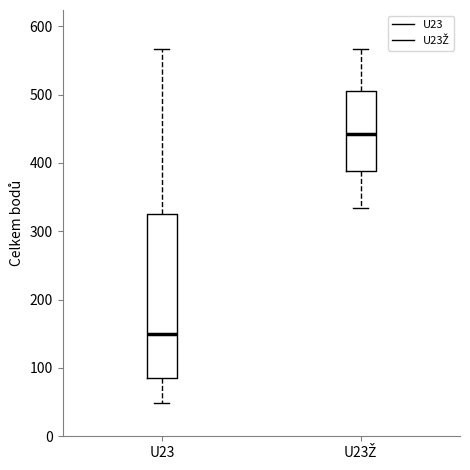

Reading left to right, transcribe this box plot: for each box, give where its median line is, the range the box spans, and where its two whiskers end, as read against the y-axis. The values are not printed on the chart, so give them approximately, as read against the axis.

U23: median 150, box 90 to 330, whiskers 50 to 570
U23Ž: median 440, box 390 to 510, whiskers 330 to 570